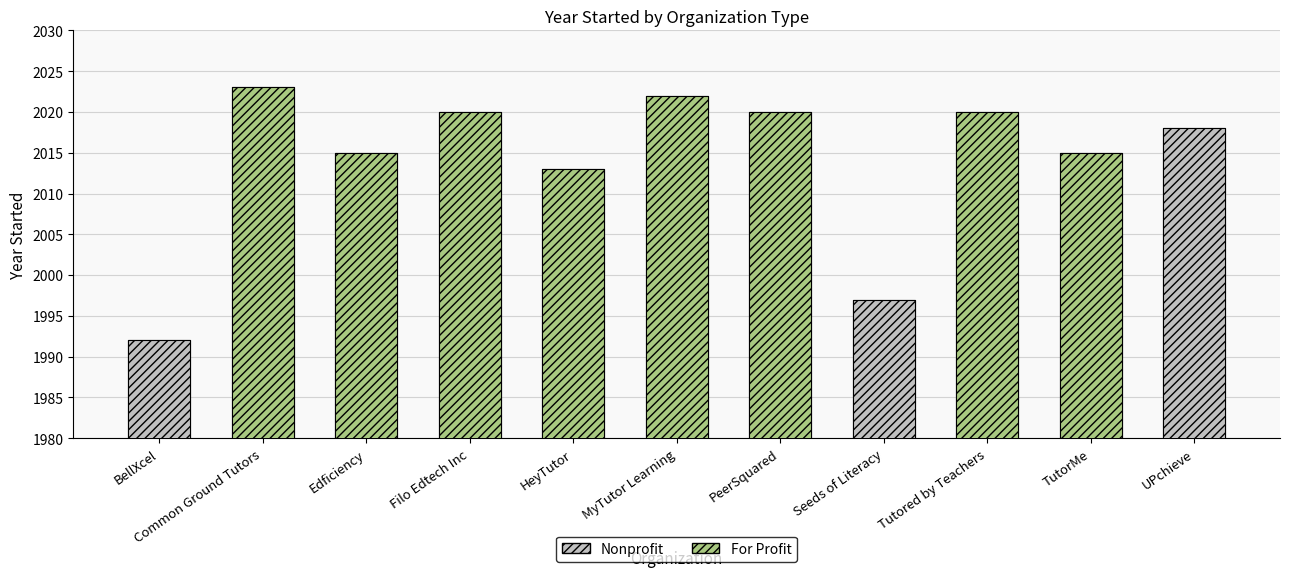

Is it true that the value at Edficiency is 1240?

False